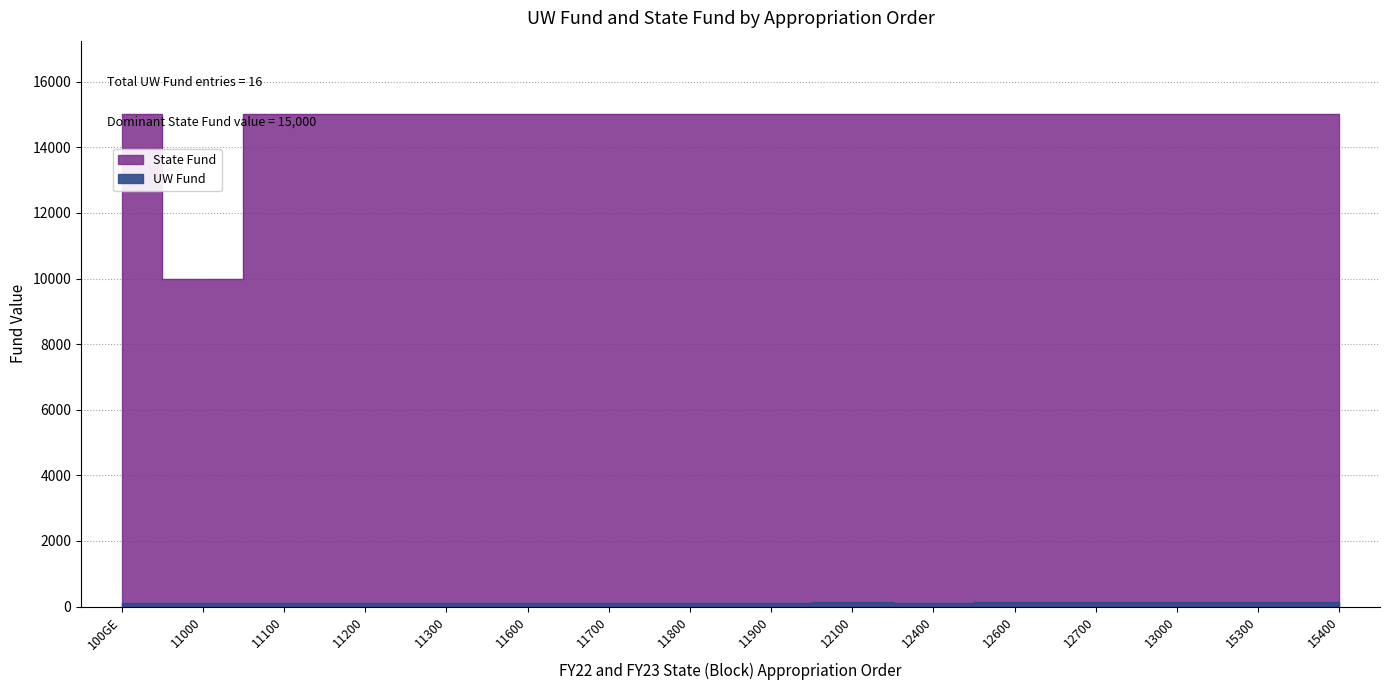

What are all the series names shown in the legend?

UW Fund, State Fund